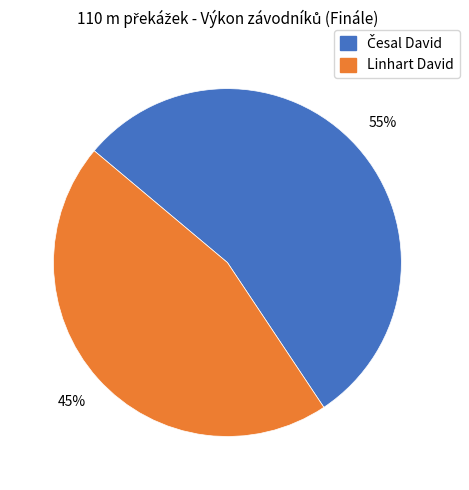

Is there any slice that represents more than half of the pie?

Yes